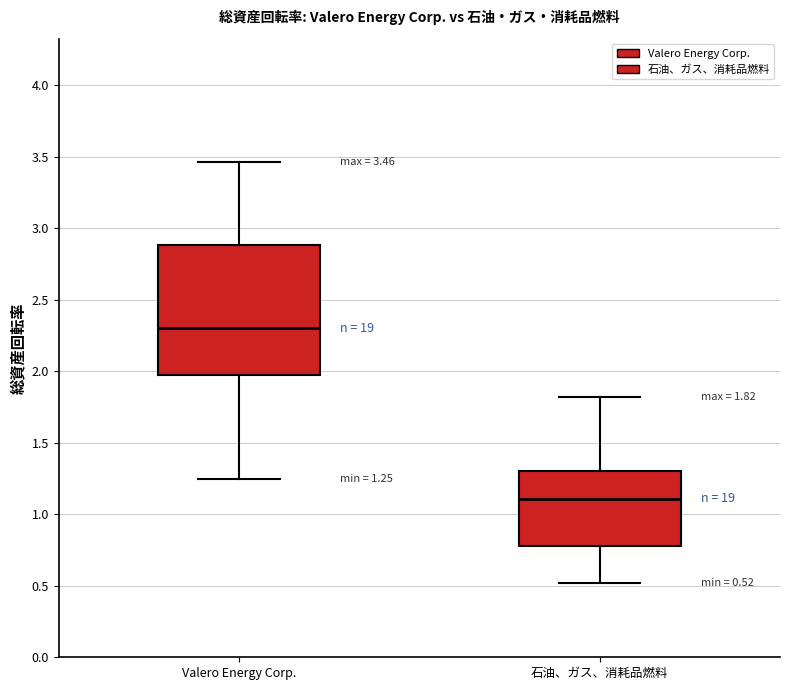

Which box's median line is the lowest?

石油、ガス、消耗品燃料